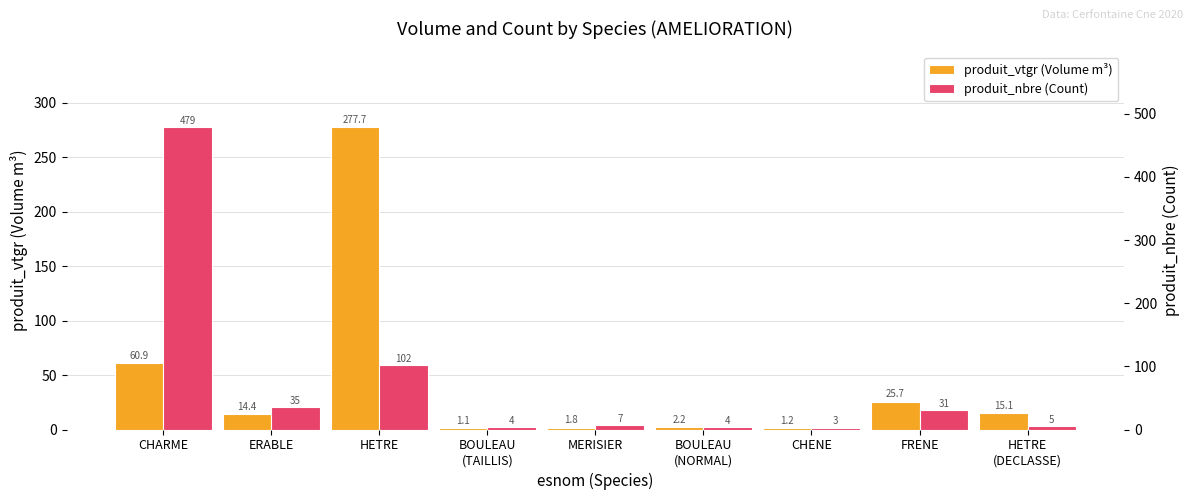

What is the difference between the highest and lowest values at FRENE?

5.3